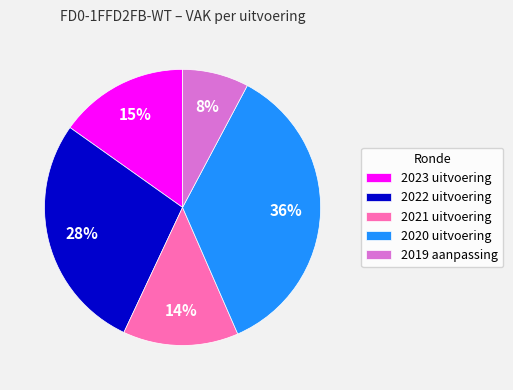

Which category has the biggest portion of the pie?

2020 uitvoering